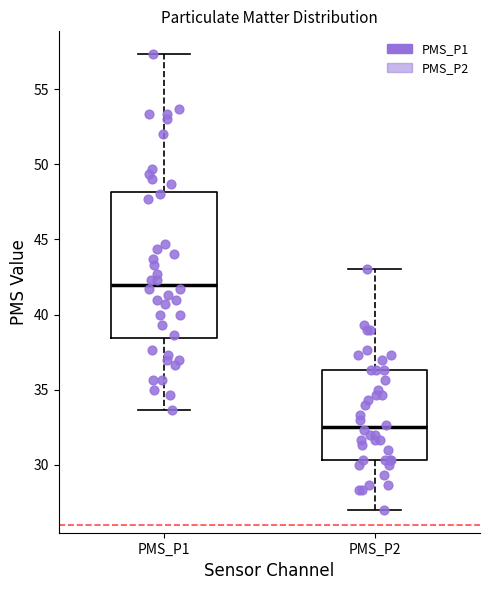

Reading left to right, transcribe this box plot: for each box, give where its median line is, the range the box spans, and where its two whiskers end, as read against the y-axis. The values are not printed on the chart, so give them approximately, as read against the axis.

PMS_P1: median 42.0, box 38.5 to 48.0, whiskers 33.5 to 57.5
PMS_P2: median 32.5, box 30.5 to 36.5, whiskers 27.0 to 43.0